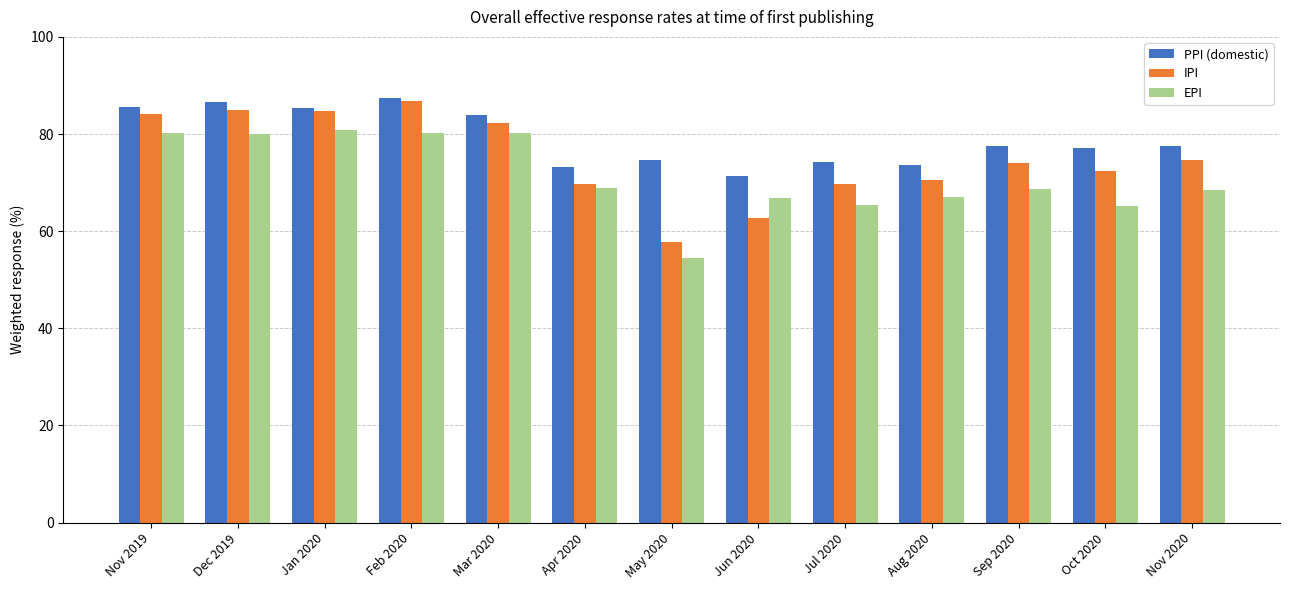

Rank the series by their average value, from highest to lowest.

PPI (domestic), IPI, EPI